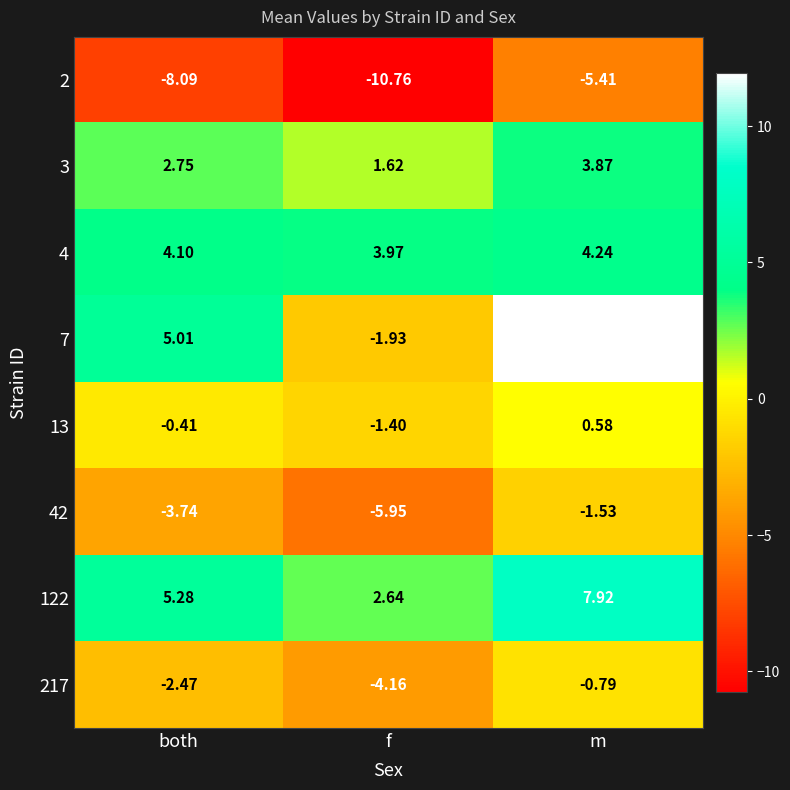

At which label does 13 reach its peak?

m